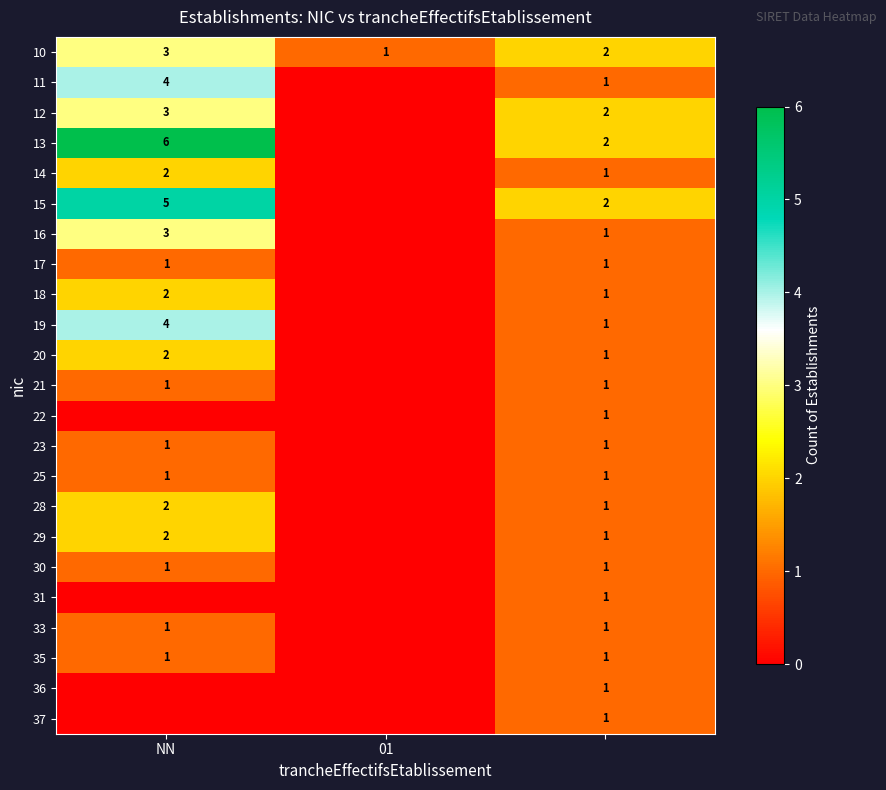

Is it true that 30 equals 0 at NN?

False